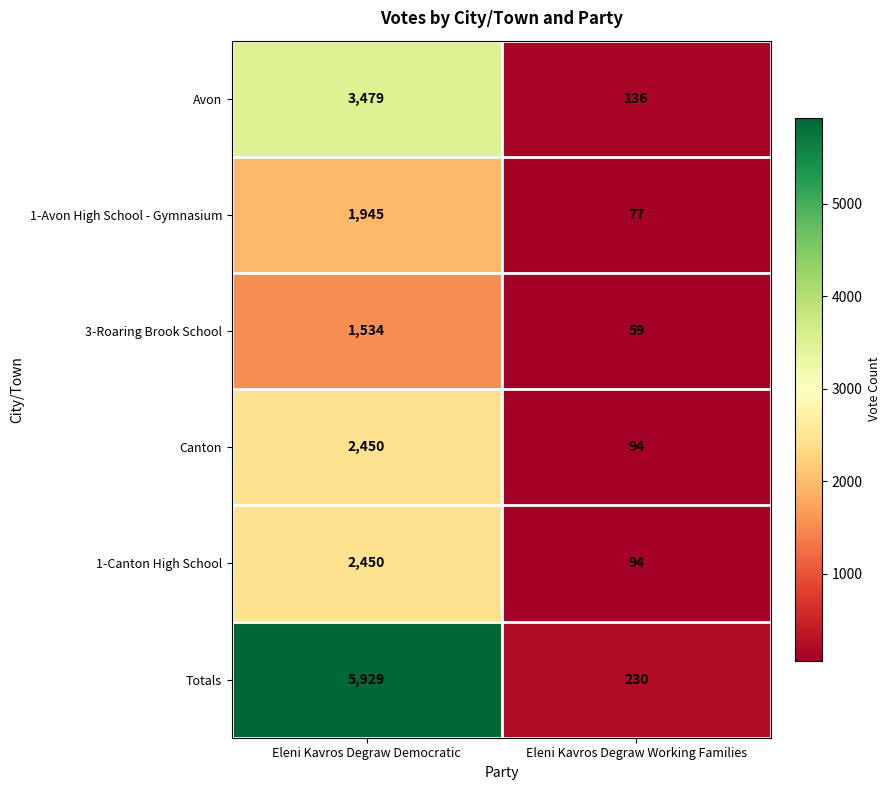

At which category is the sum across all series the highest?

Eleni Kavros Degraw Democratic